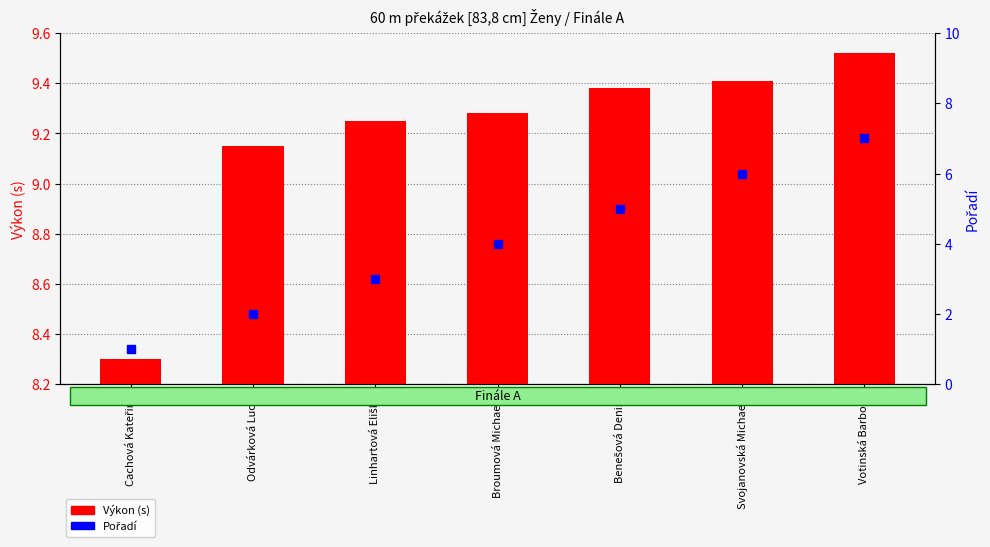

How many distinct data groups are displayed?

2